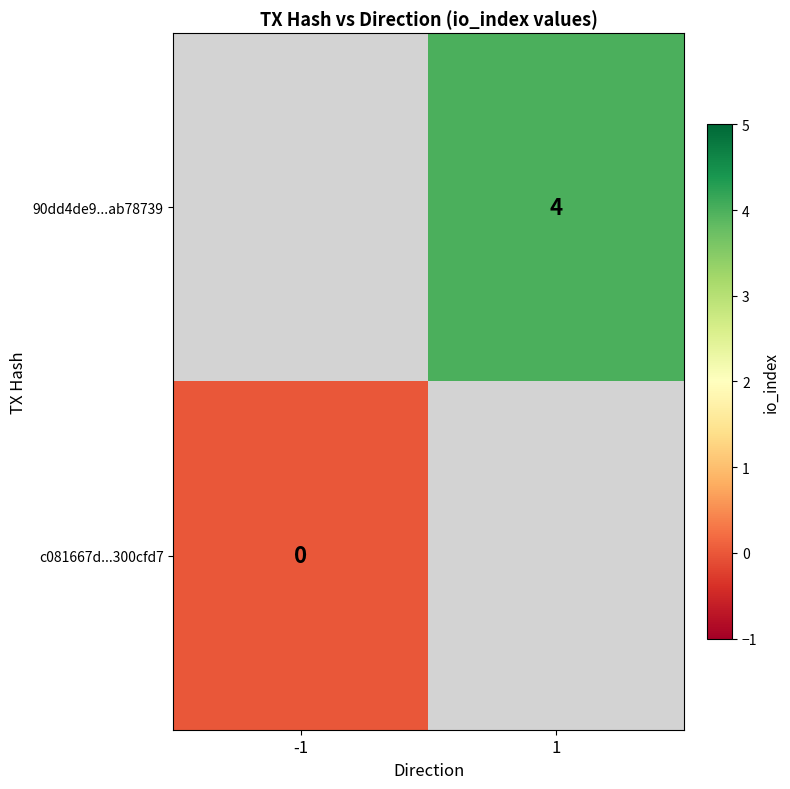

The value of 90dd4de9...ab78739 at 1 is 4. True or false?

True